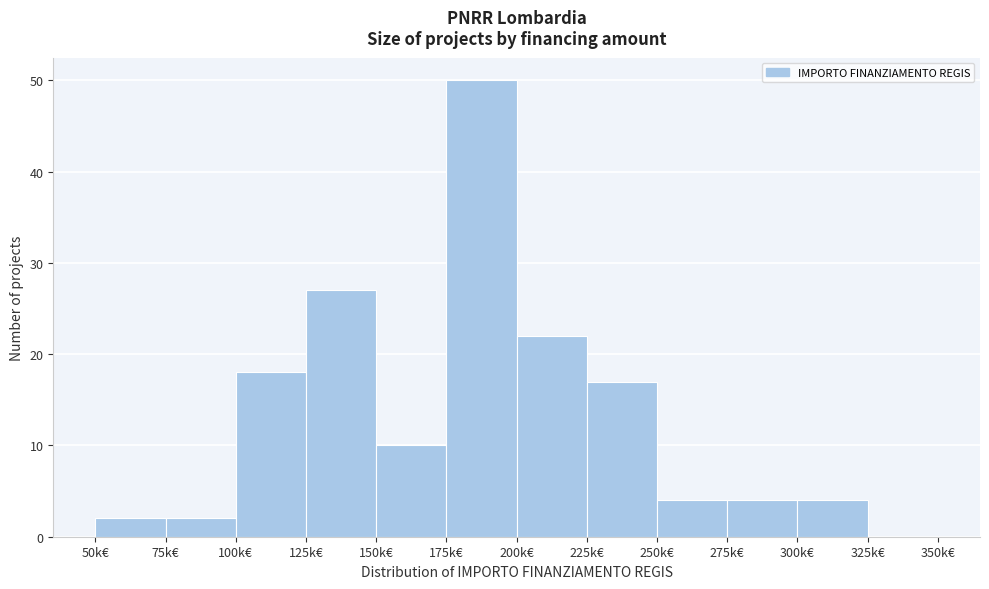

Reading left to right, transcribe all the data shown in this chart.

50k€=2	75k€=2	100k€=18	125k€=27	150k€=10	175k€=50	200k€=22	225k€=17	250k€=4	275k€=4	300k€=4	325k€=0